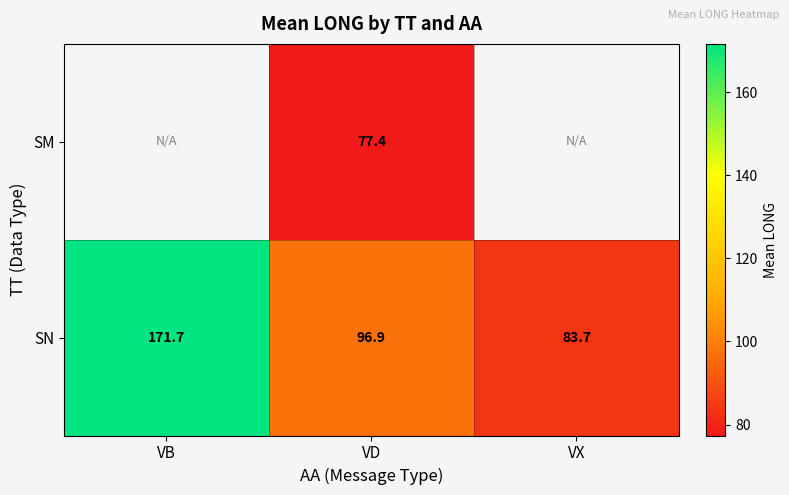

Rank the categories by SN value from highest to lowest.

VB, VD, VX